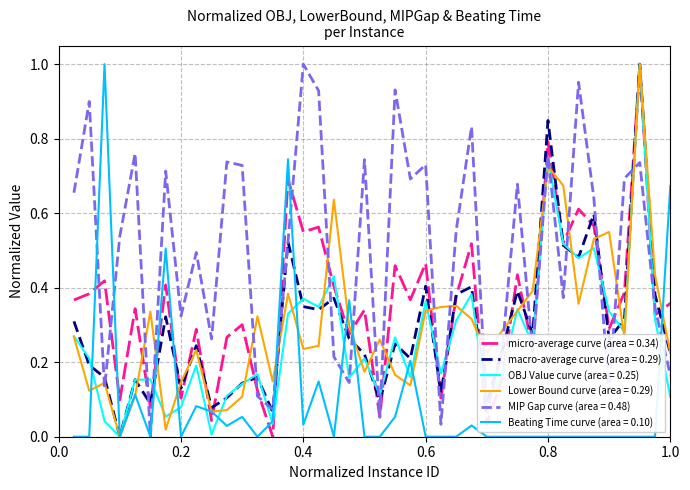

Which series has the largest total across all categories?

MIP Gap curve (area = 0.48)